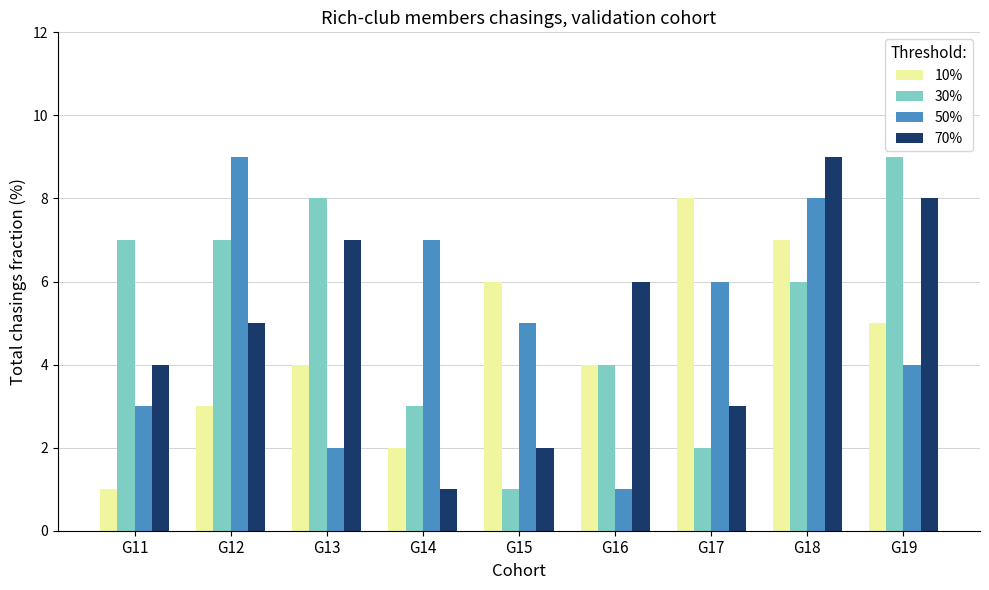

What is the average value of the 10% series?

4